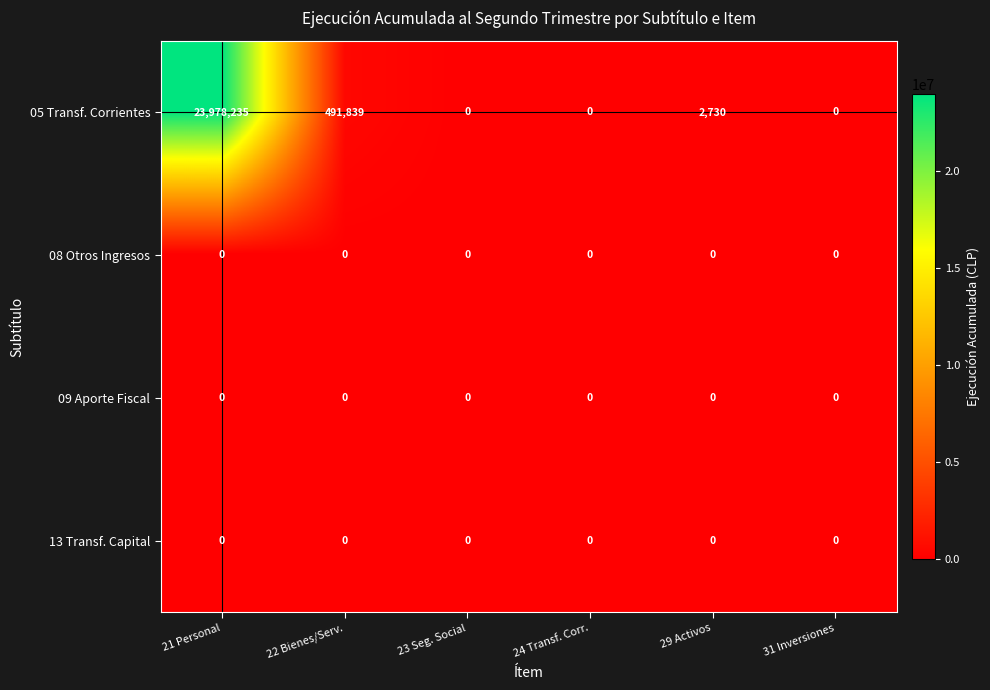

What is the greatest value displayed?

23978235